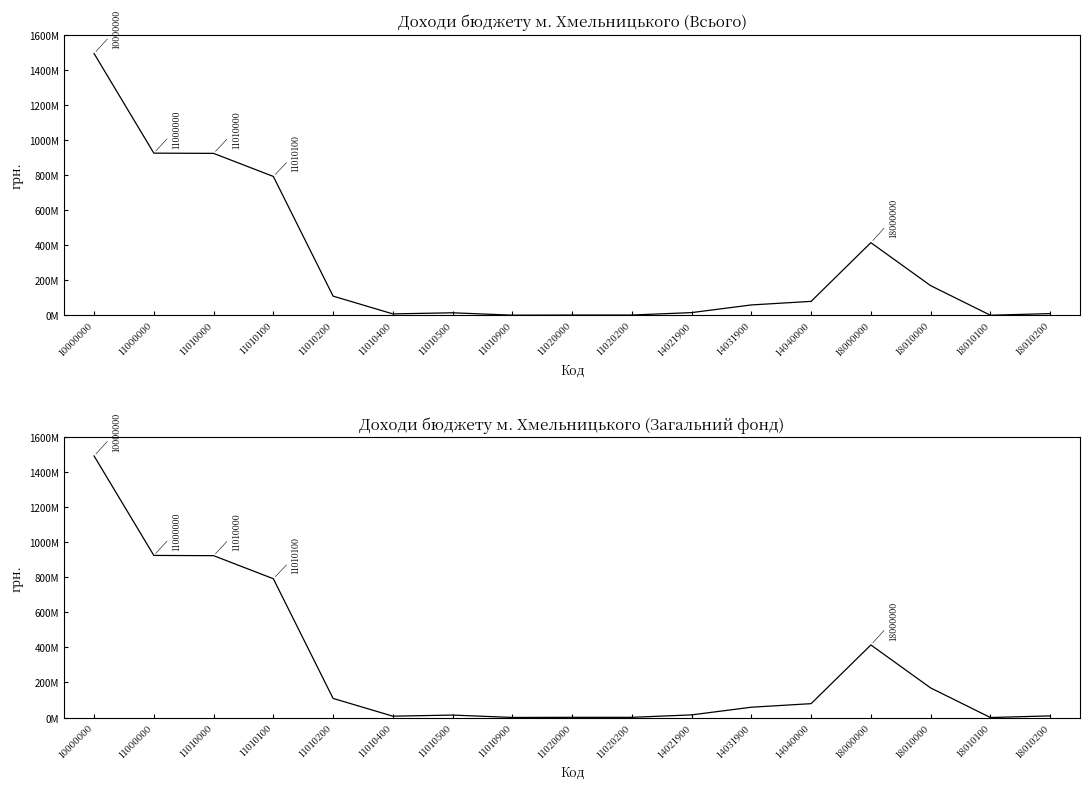

In Загальний фонд, how many points are higher than both neighbors (excluding endpoints)?

2